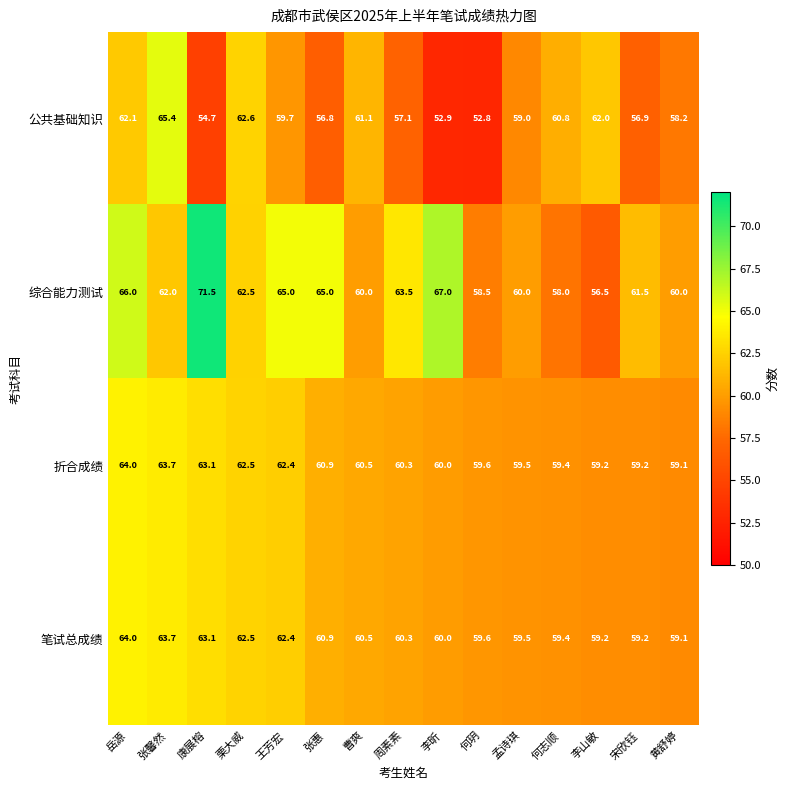

Which series changed the most between 岳源 and 宋欣钰?

公共基础知识